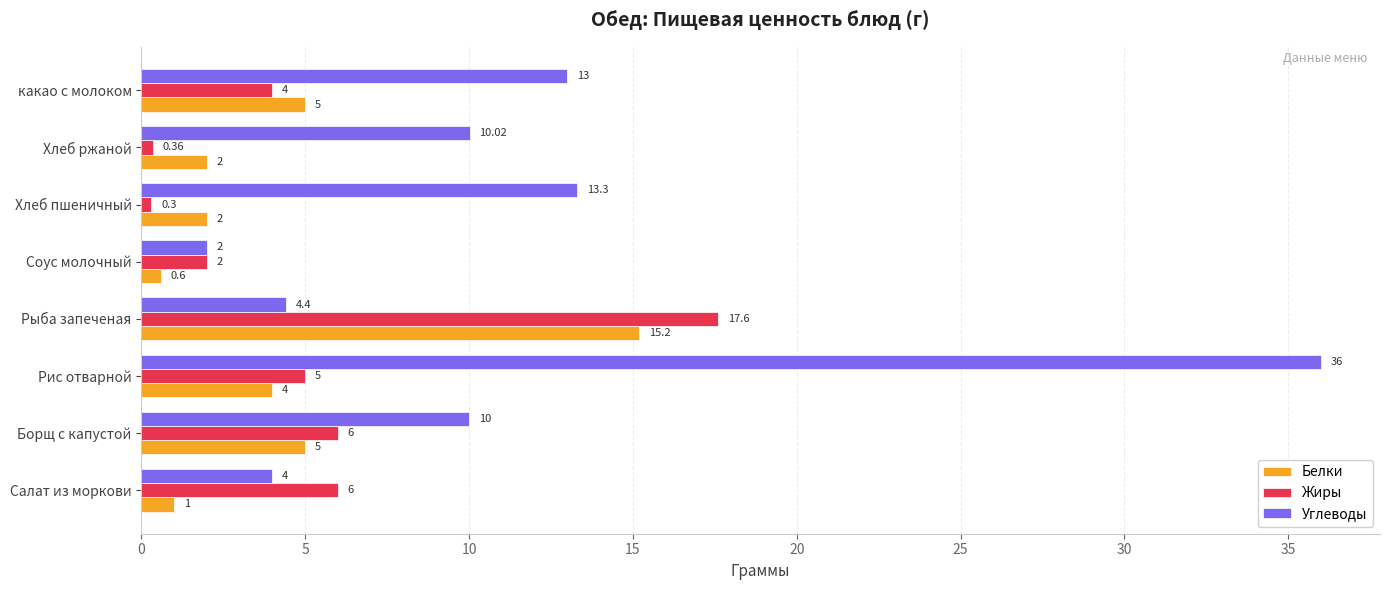

Which series has the largest total across all categories?

Углеводы